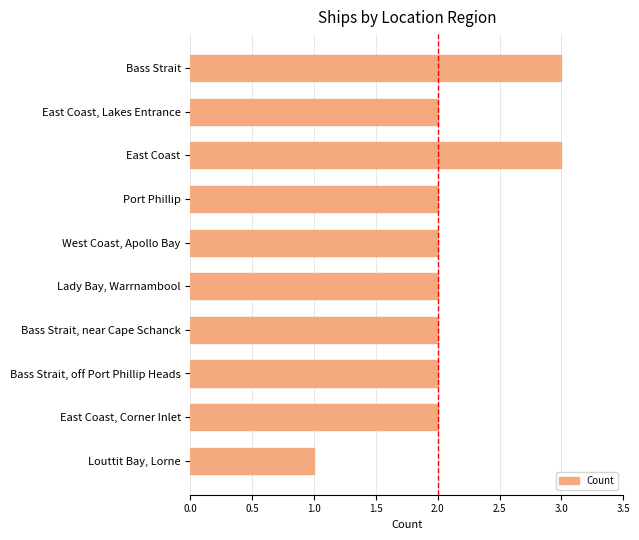

Reading top to bottom, extract all data points from this chart.

3	2	3	2	2	2	2	2	2	1